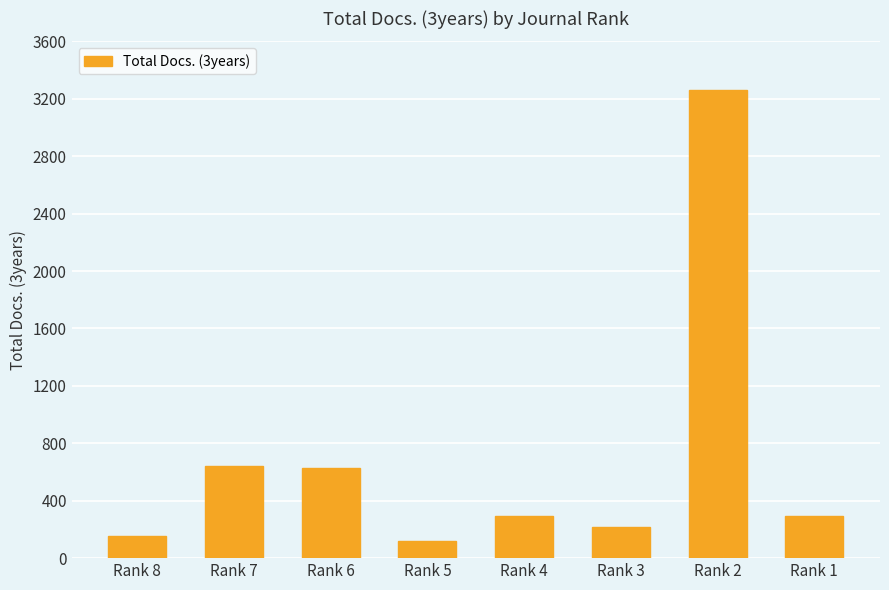

What is the value of the 2nd bar from the left?

644